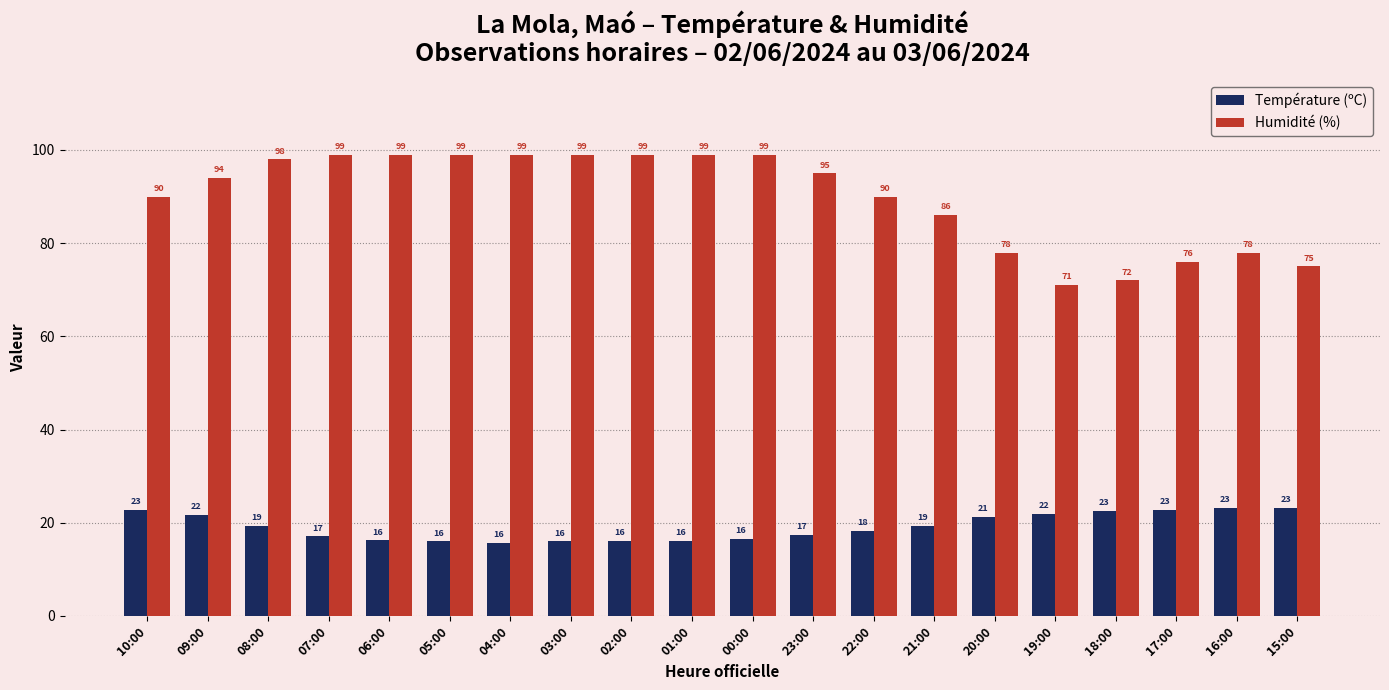

Which series has the largest total across all categories?

Humidité (%)